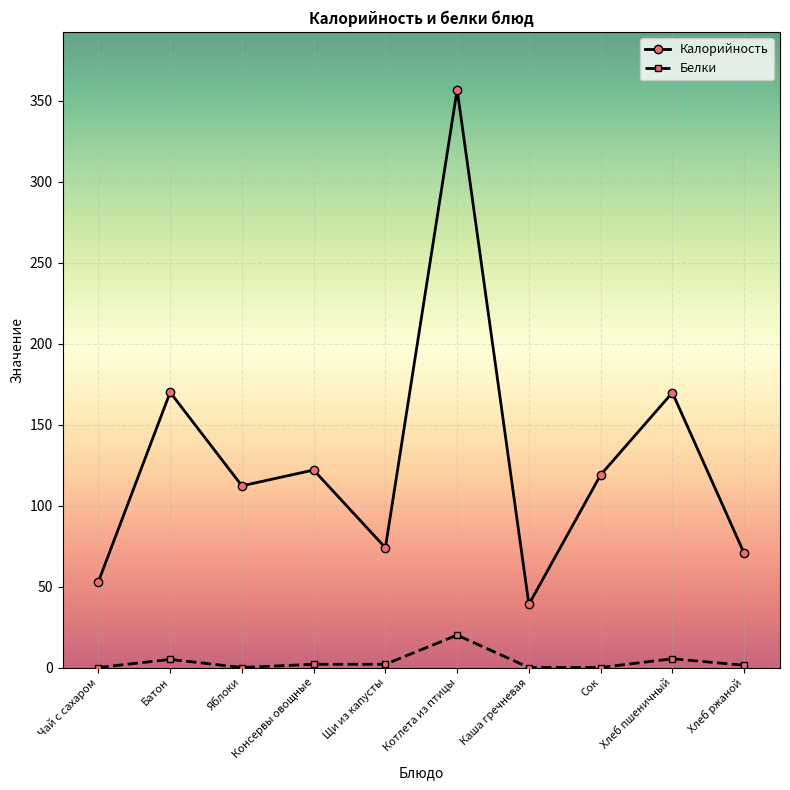

Is it true that Калорийность equals 70.6 at Хлеб ржаной?

True